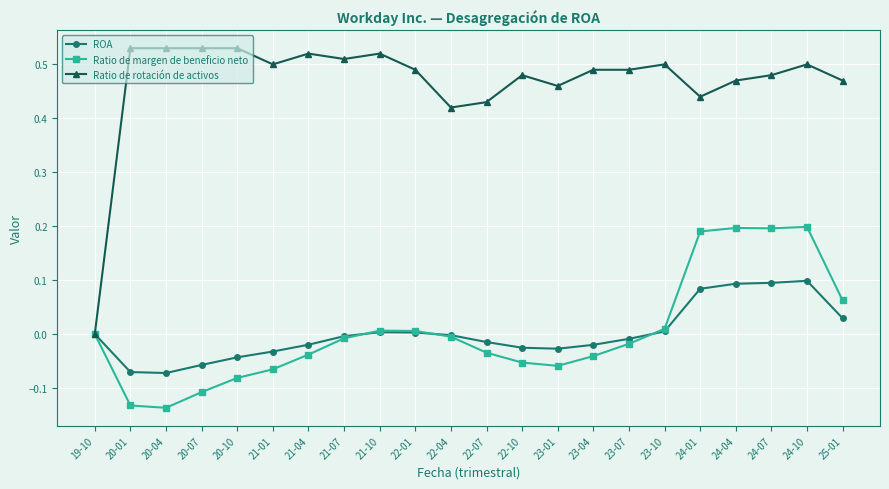

The Ratio de margen de beneficio neto series shows 0.0 at 22-01. True or false?

True